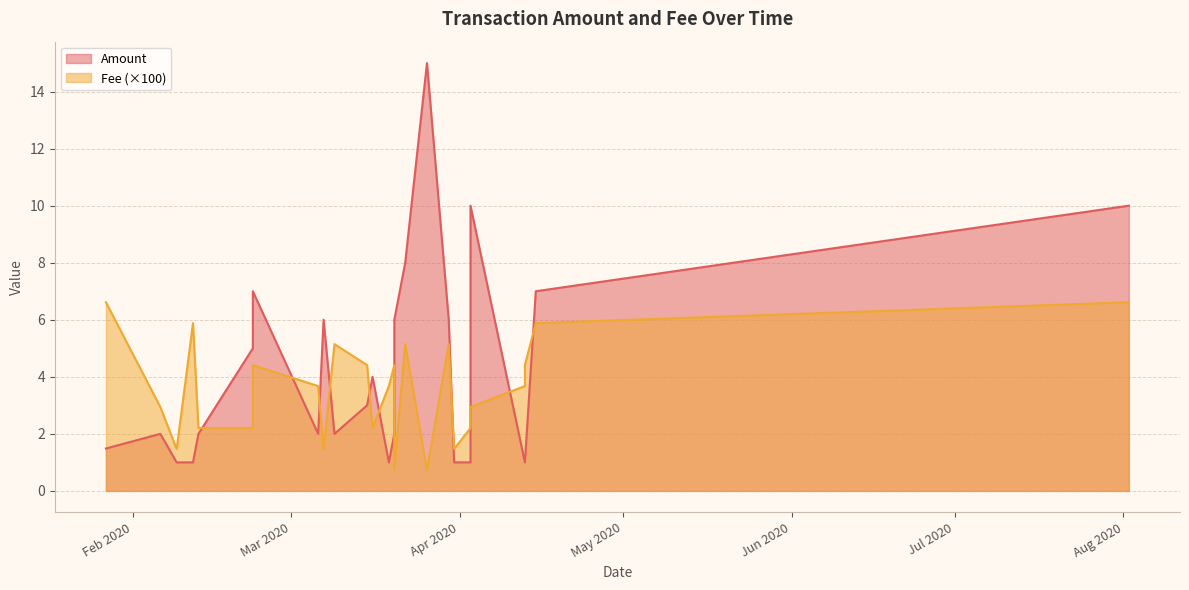

What is the difference between the second highest and minimum values in the Amount series?

9.0